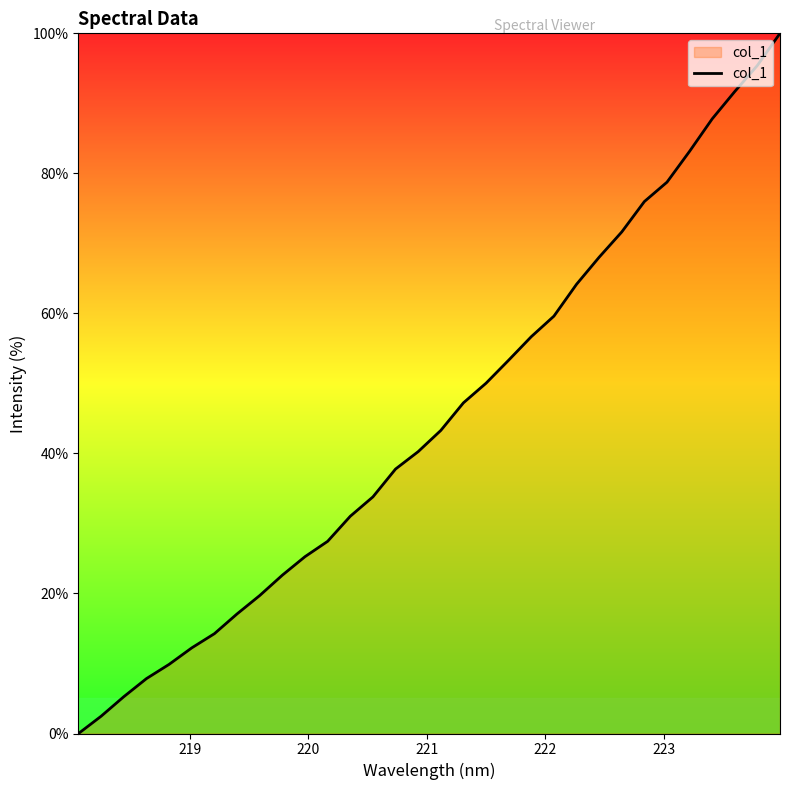

What is the greatest value displayed?

100.0